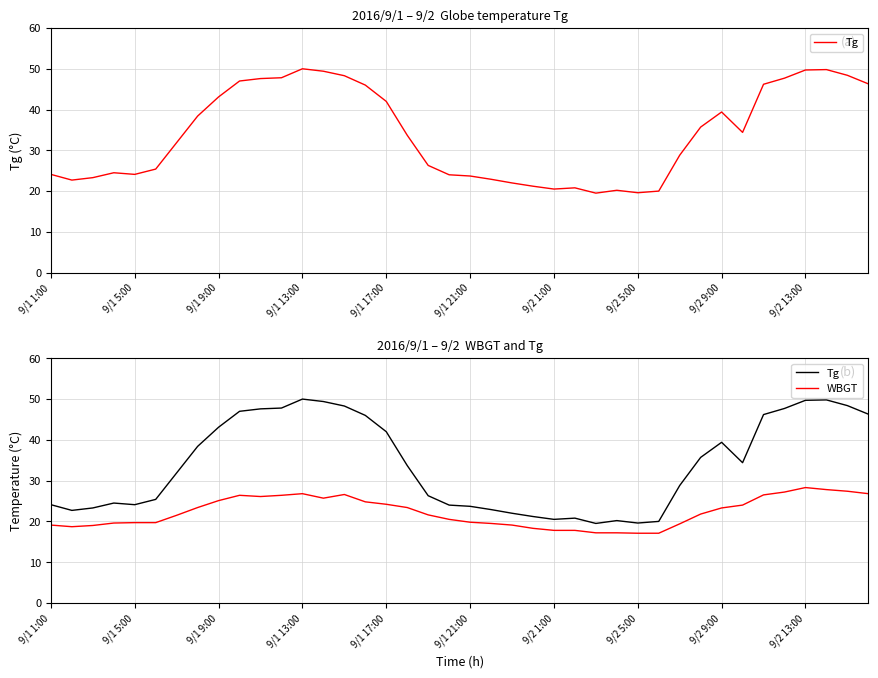

What is the difference between the second highest and second lowest values in the Tg series?

30.2